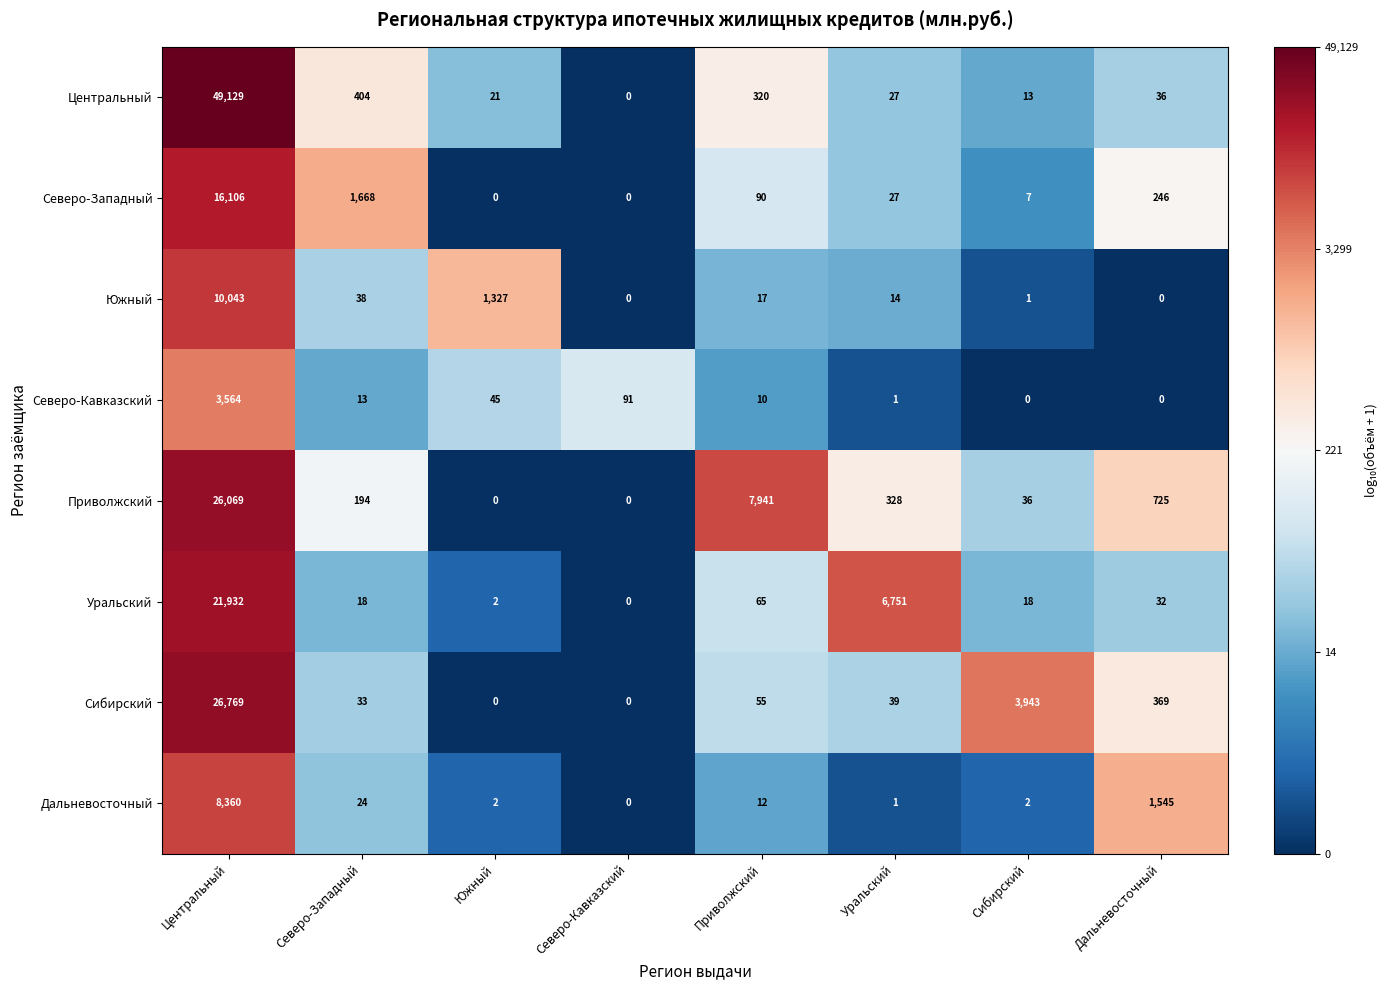

At how many categories does at least one series exceed 3?

8